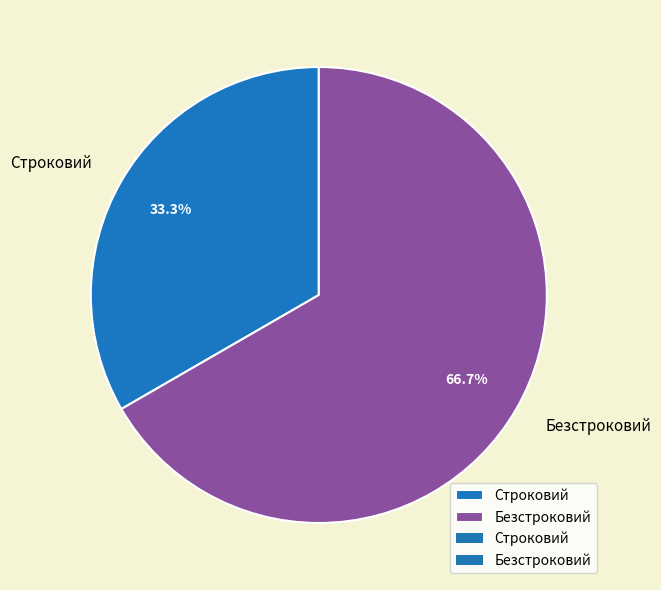

Combined, what portion of the pie is Строковий and Безстроковий?

100.0%